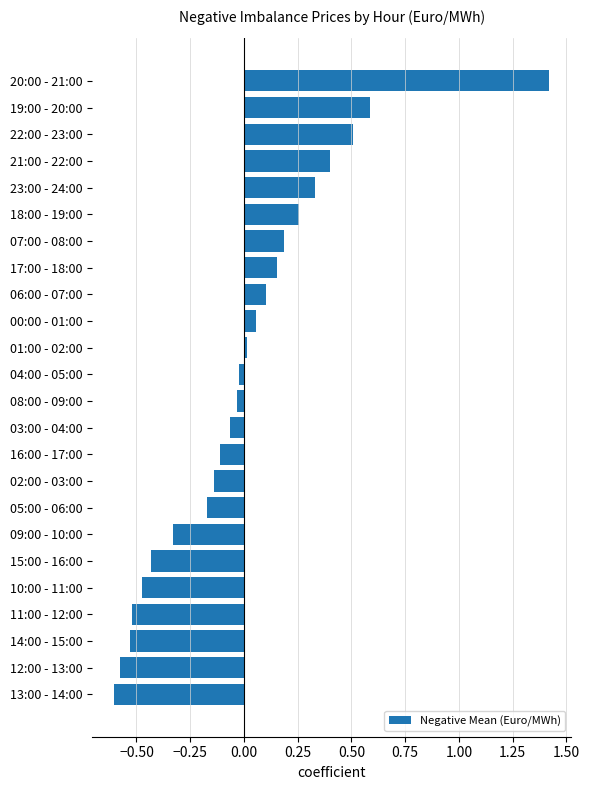

What is the greatest value displayed?

1.4